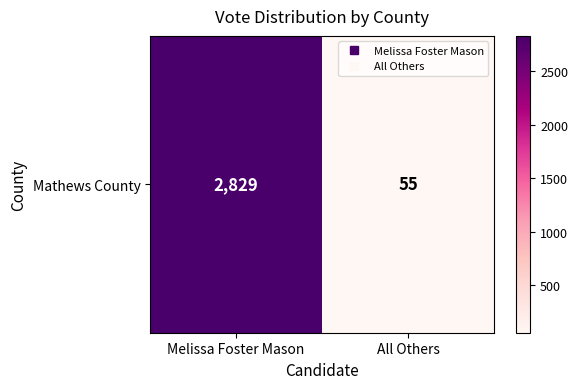

Reading left to right, list all the values displayed in this chart.

Melissa Foster Mason=2829	All Others=55